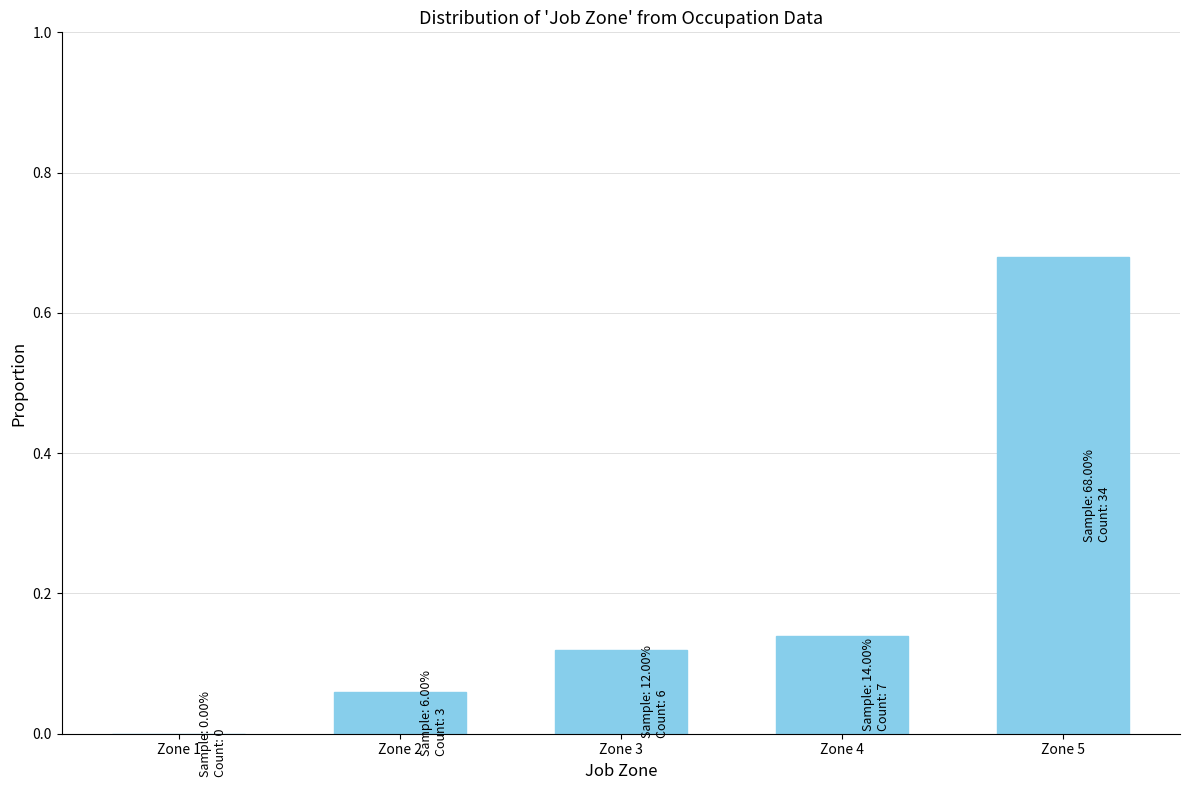

What is the sum of all values?

1.0